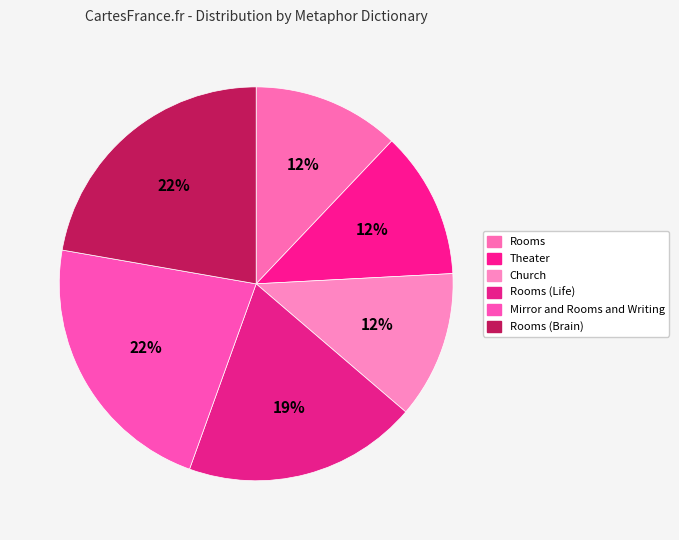

To the nearest percent, what is the difference between the largest and smallest slice percentages?

10%